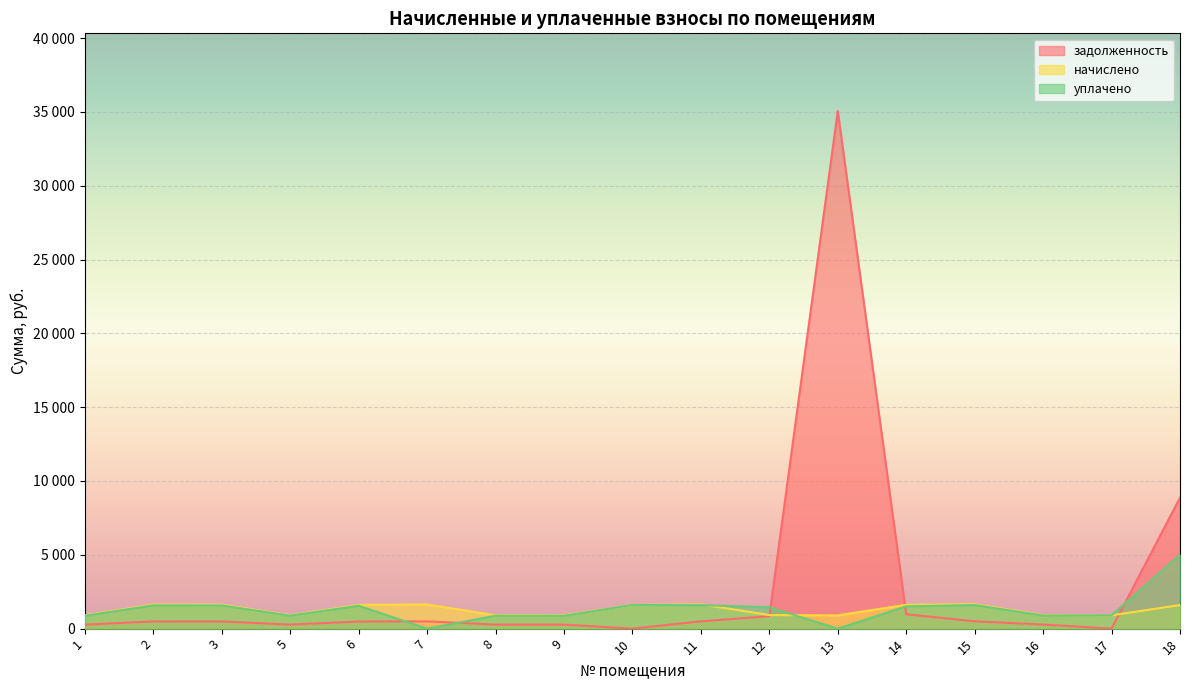

Which series has the largest total across all categories?

задолженность